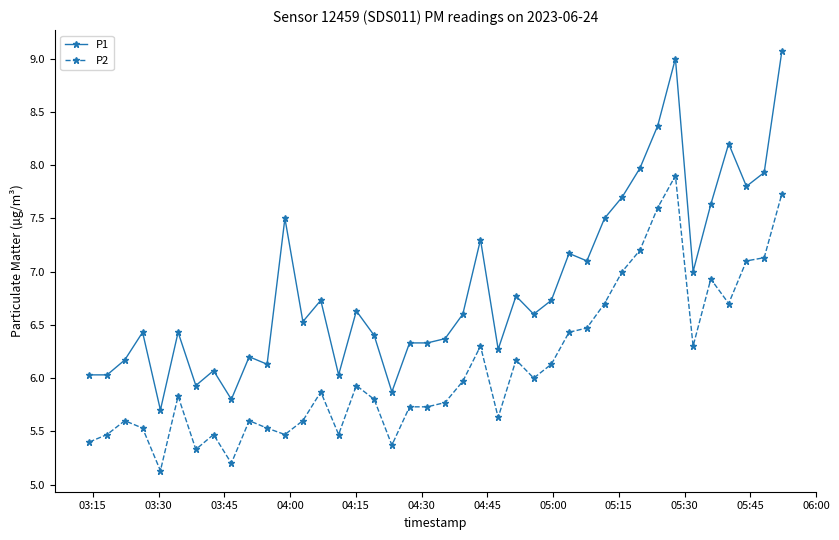

How many lines are shown in the chart?

2